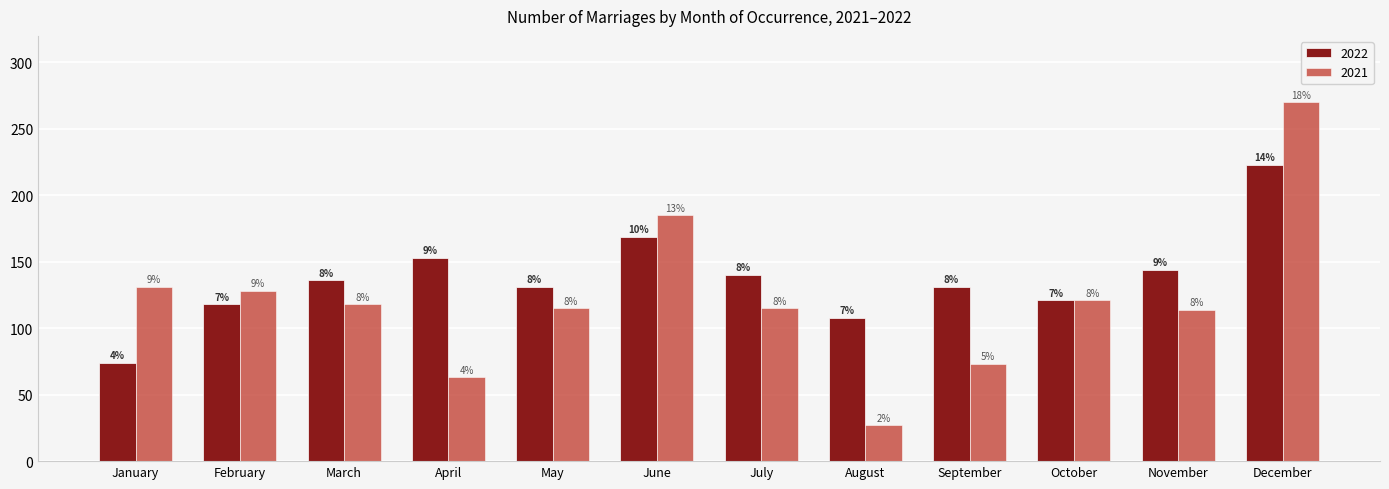

How many groups of bars are there?

12